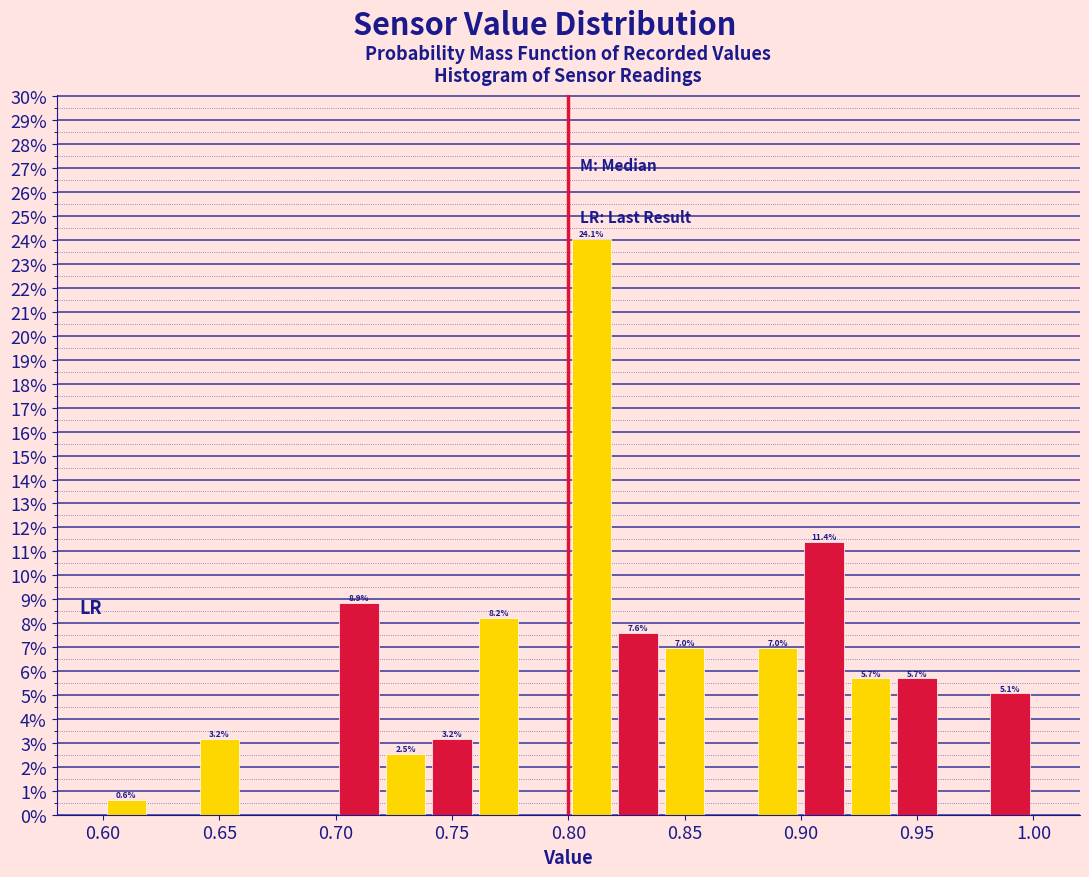

Which range on the x-axis has the tallest bar?

0.80 to 0.82